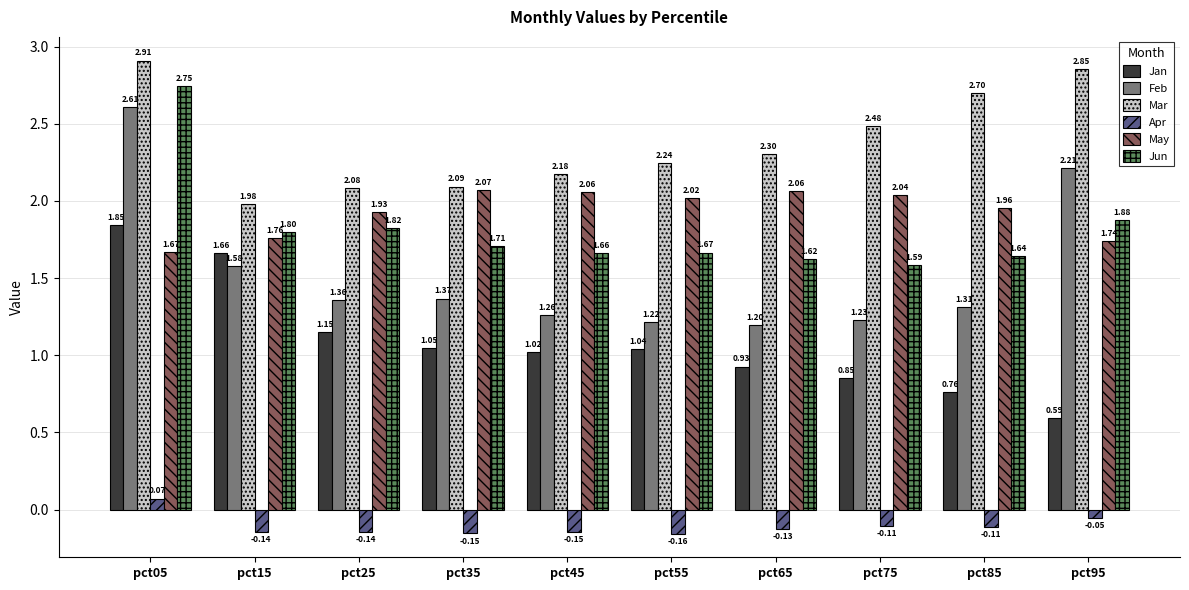

The Jun series shows 1.7 at pct35. True or false?

True